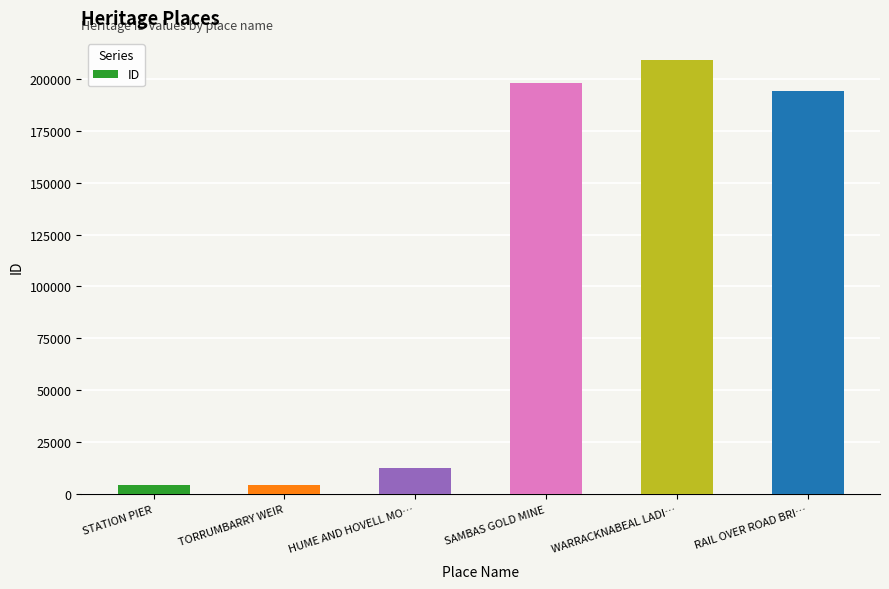

What is the maximum value shown in the chart?

209200